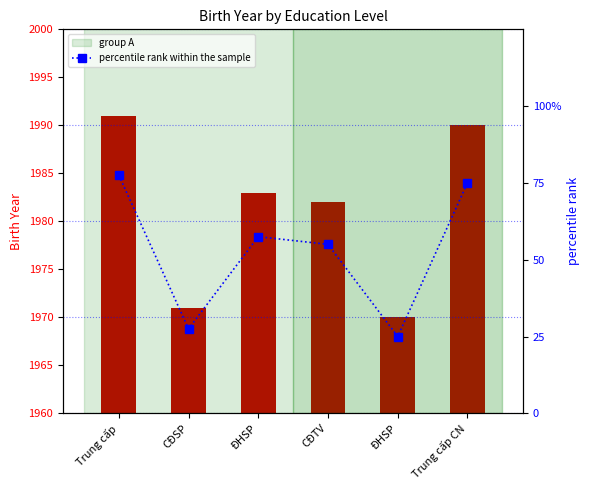

Rank the categories by percentile rank within the sample value from lowest to highest.

ĐHSP, CĐSP, CĐTV, ĐHSP, Trung cấp CN, Trung cấp